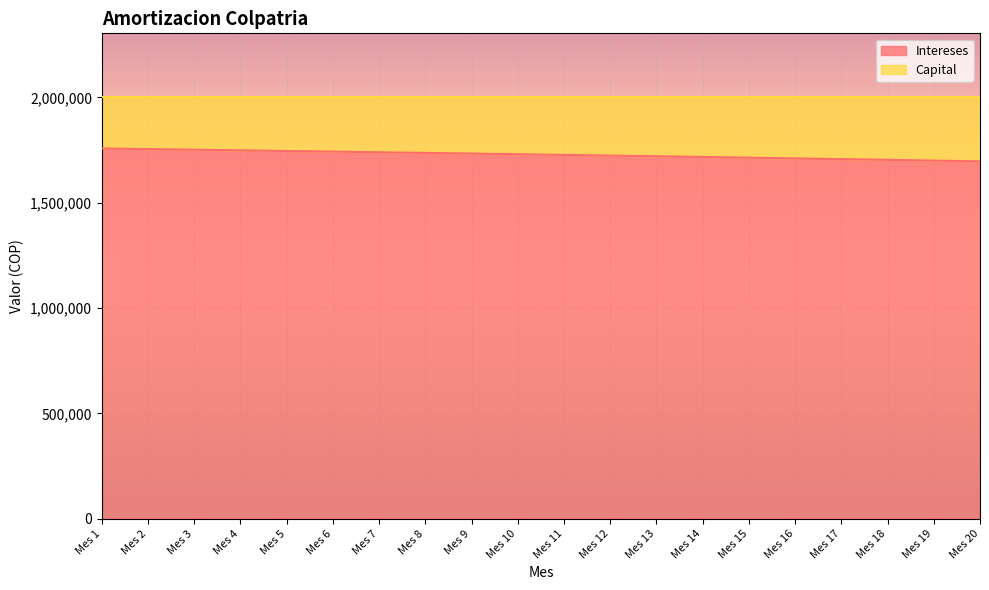

Between Mes 5 and Mes 20, which is larger?

Mes 5